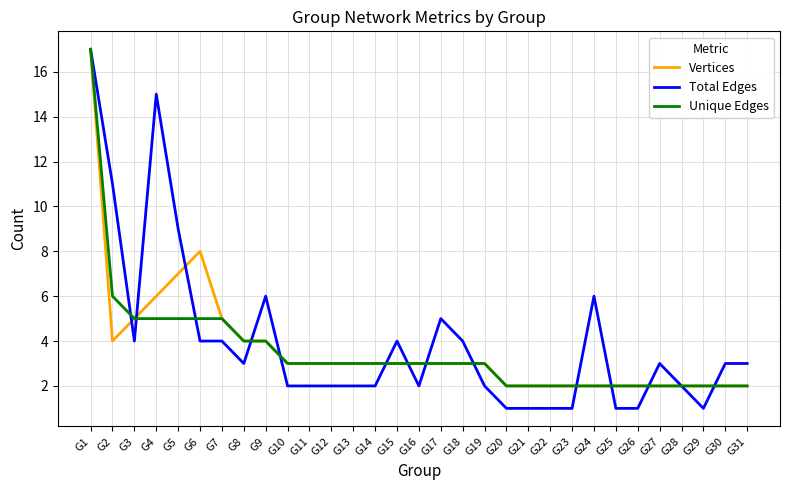

Reading left to right, list all the values displayed in this chart.

Vertices: G1=17	G2=4	G3=5	G4=6	G5=7	G6=8	G7=5	G8=4	G9=4	G10=3	G11=3	G12=3	G13=3	G14=3	G15=3	G16=3	G17=3	G18=3	G19=3	G20=2	G21=2	G22=2	G23=2	G24=2	G25=2	G26=2	G27=2	G28=2	G29=2	G30=2	G31=2
Total Edges: G1=17	G2=11	G3=4	G4=15	G5=9	G6=4	G7=4	G8=3	G9=6	G10=2	G11=2	G12=2	G13=2	G14=2	G15=4	G16=2	G17=5	G18=4	G19=2	G20=1	G21=1	G22=1	G23=1	G24=6	G25=1	G26=1	G27=3	G28=2	G29=1	G30=3	G31=3
Unique Edges: G1=17	G2=6	G3=5	G4=5	G5=5	G6=5	G7=5	G8=4	G9=4	G10=3	G11=3	G12=3	G13=3	G14=3	G15=3	G16=3	G17=3	G18=3	G19=3	G20=2	G21=2	G22=2	G23=2	G24=2	G25=2	G26=2	G27=2	G28=2	G29=2	G30=2	G31=2